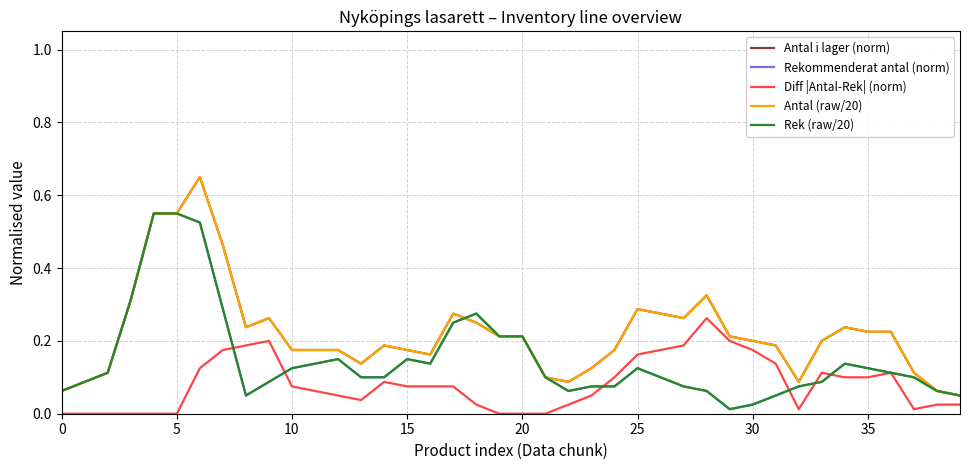

Where is the first local maximum for Diff |Antal-Rek| (norm)?

9